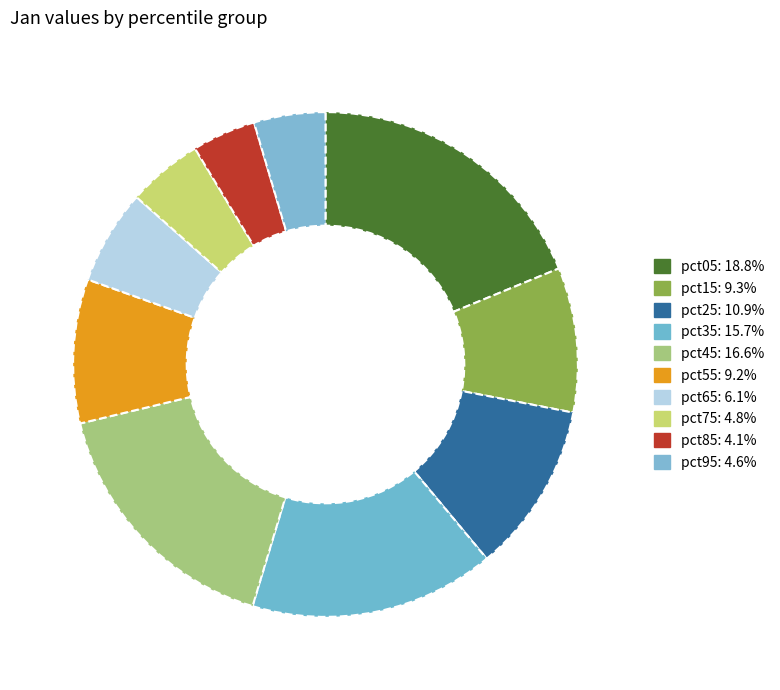

How many segments does this pie chart have?

10